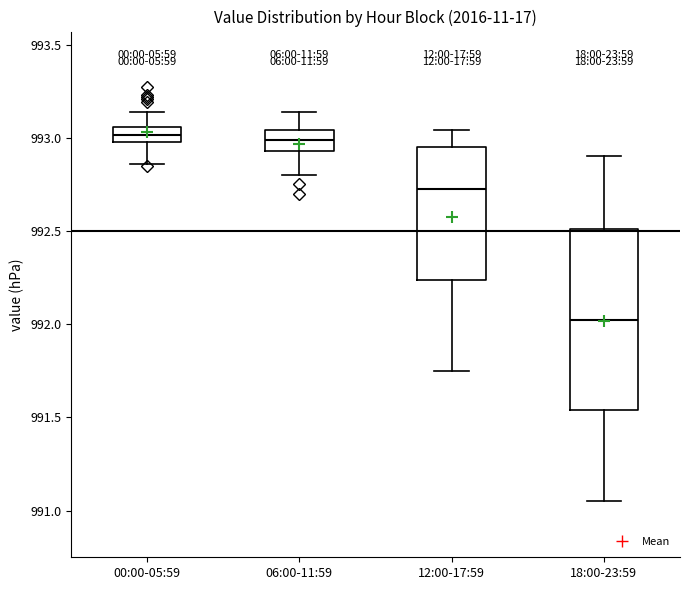

Reading left to right, read every box against the y-axis: the position of its median line, the range the box covers, and the ends of its whiskers. The values are not printed on the chart, so give them approximately, as read against the axis.

00:00-05:59: median 993.00 (inside the box), box 993.00 to 993.05, whiskers 992.85 to 993.15
06:00-11:59: median 993.00, box 992.95 to 993.05, whiskers 992.80 to 993.15
12:00-17:59: median 992.75, box 992.25 to 992.95, whiskers 991.75 to 993.05
18:00-23:59: median 992.05, box 991.55 to 992.50, whiskers 991.05 to 992.90